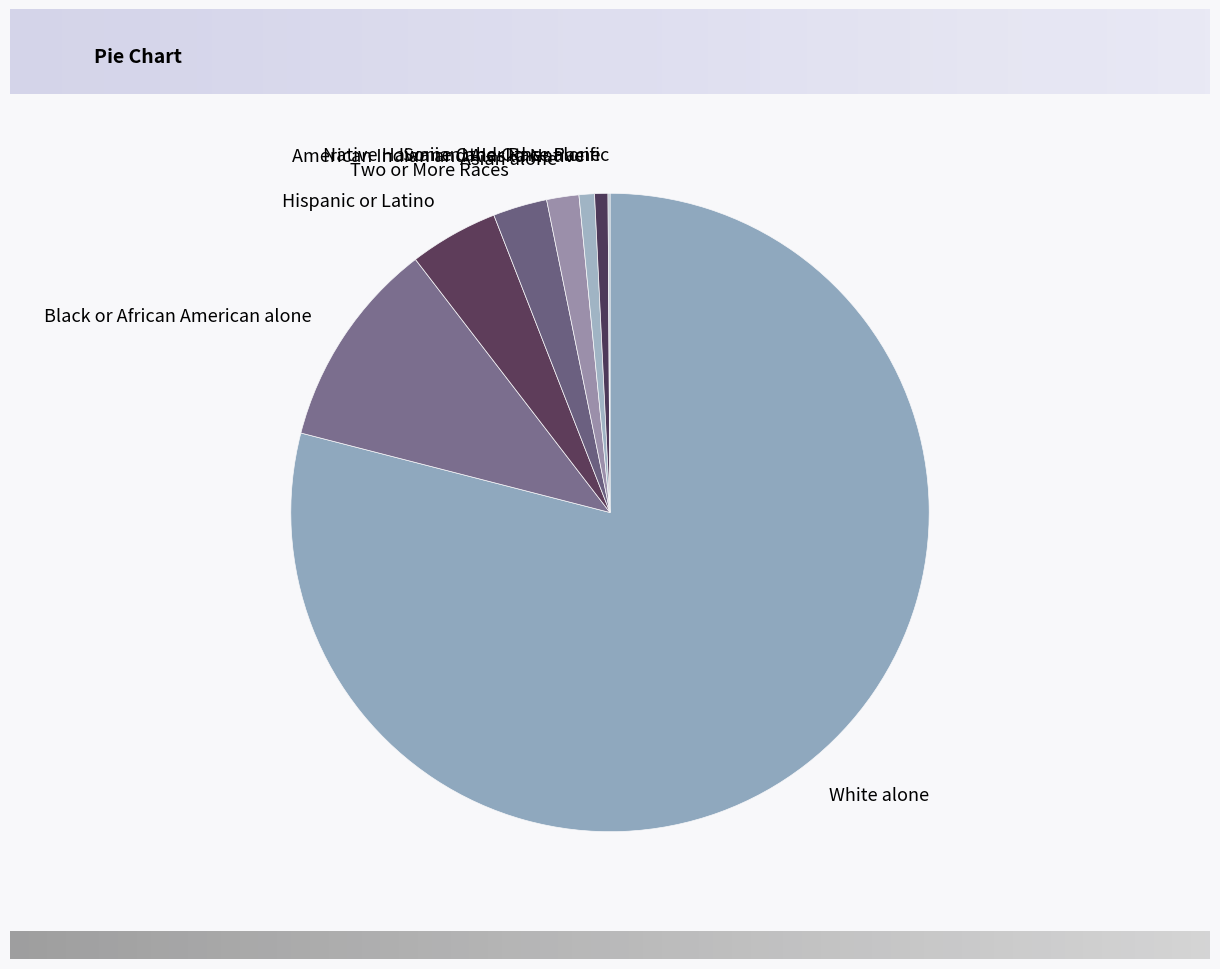

What is the largest slice in the pie chart?

White alone